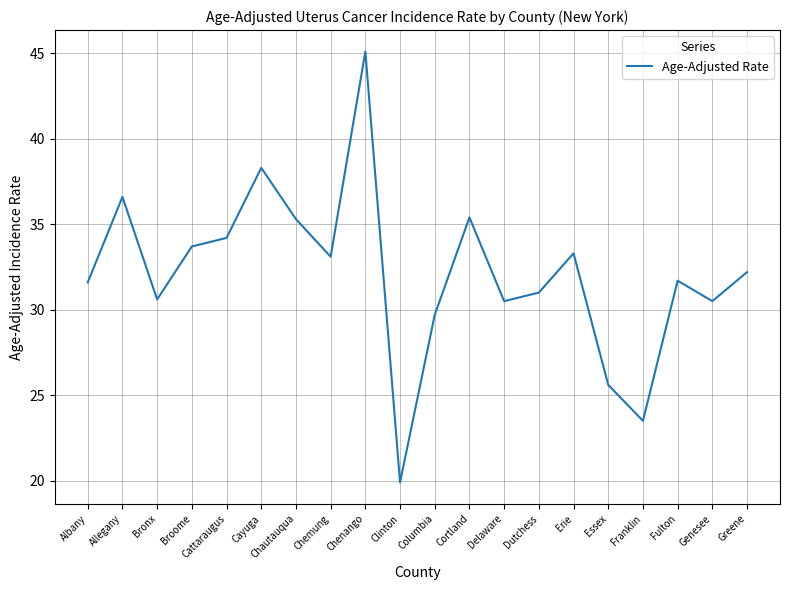

Is it true that the value at Allegany is 59.8?

False